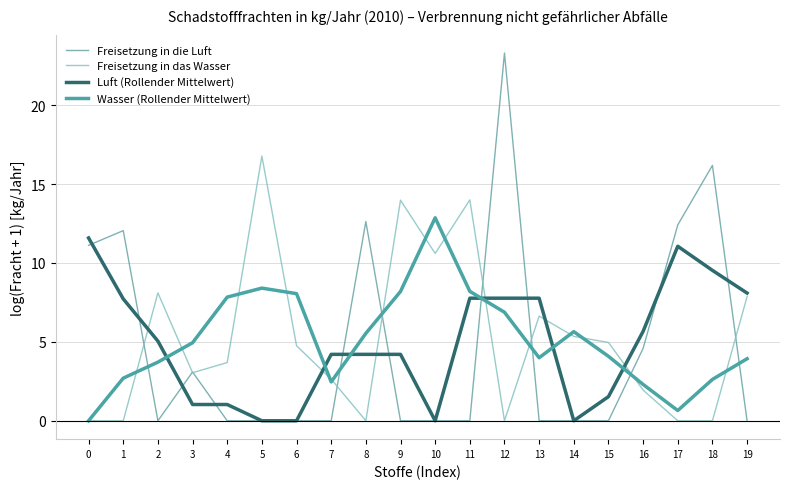

Reading left to right, list all the values displayed in this chart.

Freisetzung in die Luft: 0=11.1	1=12.0	2=0.0	3=3.1	4=0.0	5=0.0	6=0.0	7=0.0	8=12.6	9=0.0	10=0.0	11=0.0	12=23.3	13=0.0	14=0.0	15=0.0	16=4.6	17=12.4	18=16.2	19=0.0
Freisetzung in das Wasser: 0=0.0	1=0.0	2=8.1	3=3.0	4=3.7	5=16.8	6=4.8	7=2.6	8=0.0	9=14.0	10=10.6	11=14.0	12=0.0	13=6.6	14=5.3	15=5.0	16=1.9	17=0.0	18=0.0	19=7.9
Luft (Rollender Mittelwert): 0=11.6	1=7.7	2=5.0	3=1.0	4=1.0	5=0.0	6=0.0	7=4.2	8=4.2	9=4.2	10=0.0	11=7.8	12=7.8	13=7.8	14=0.0	15=1.5	16=5.7	17=11.1	18=9.5	19=8.1
Wasser (Rollender Mittelwert): 0=0.0	1=2.7	2=3.7	3=4.9	4=7.8	5=8.4	6=8.1	7=2.5	8=5.5	9=8.2	10=12.9	11=8.2	12=6.9	13=4.0	14=5.6	15=4.1	16=2.3	17=0.6	18=2.6	19=3.9